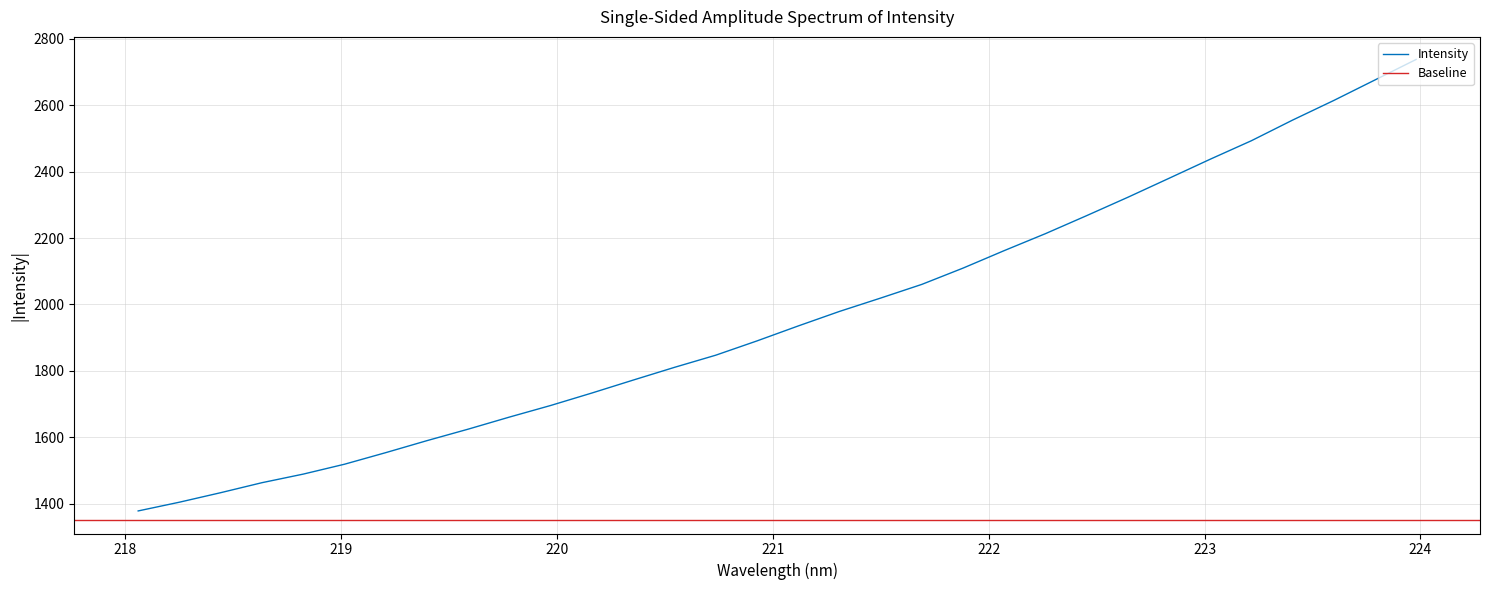

Reading left to right, what are all the values shown in this chart?

218.0596=1378.6	218.2508=1404.9	218.442=1433.6	218.6332=1463.7	218.8244=1489.5	219.0156=1519.2	219.2067=1554.1	219.3979=1590.2	219.589=1624.9	219.7801=1661.2	219.9712=1696.1	220.1623=1733.7	220.3533=1772.5	220.5444=1810.8	220.7354=1847.4	220.9264=1890.4	221.1174=1935.4	221.3083=1979.1	221.4993=2019.3	221.6902=2060.5	221.8812=2109.5	222.0721=2162.2	222.263=2213.3	222.4538=2267.4	222.6447=2322.7	222.8355=2379.8	223.0264=2437.3	223.2172=2493.0	223.408=2555.1	223.5987=2614.1	223.7895=2675.8	223.9802=2737.6